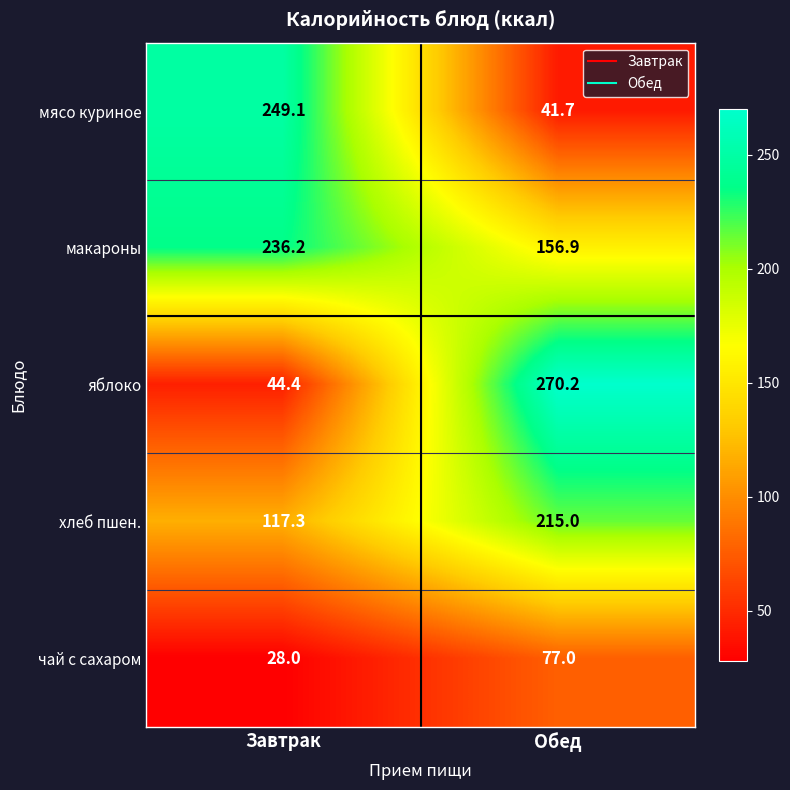

At which category does the chart reach its minimum across all series?

Завтрак